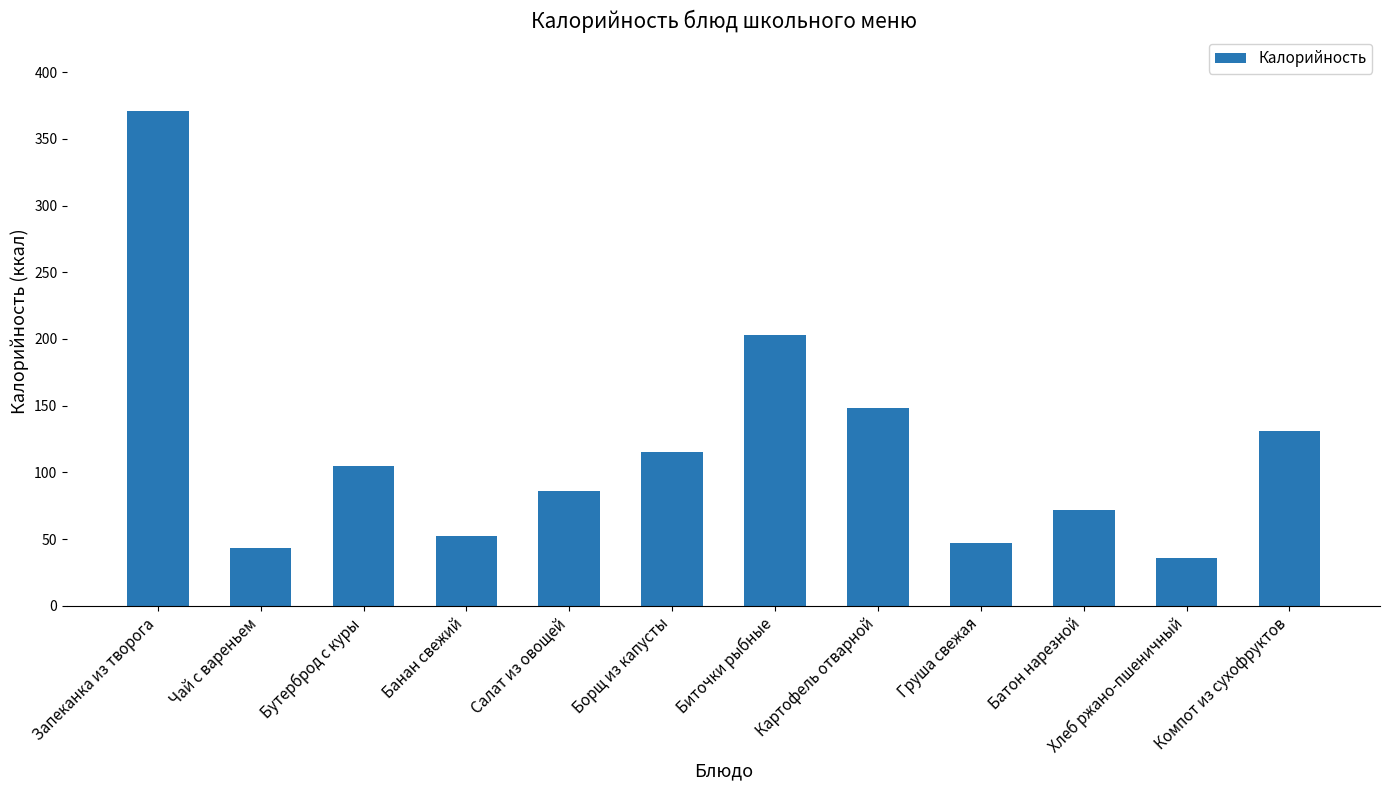

At which label does the data first exceed 105?

Запеканка из творога